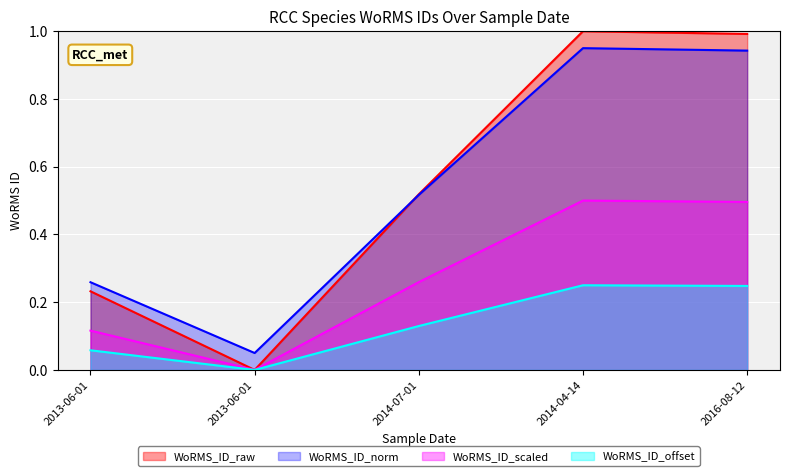

Between 2014-07-01 and 2013-06-01, which is larger?

2014-07-01